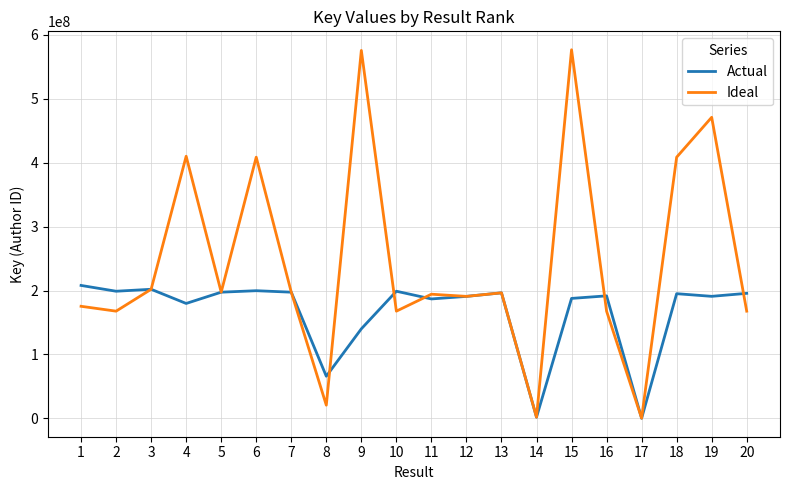

Which series ends up on top after the final intersection of Actual and Ideal?

Actual